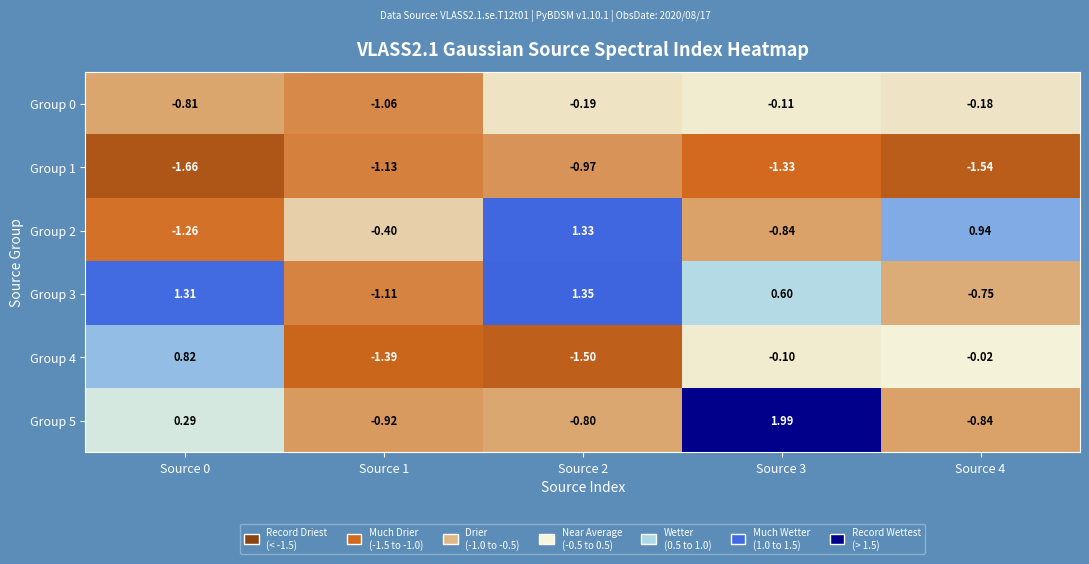

Is the value of Group 5 at Source 0 greater than the value of Group 2 at Source 2?

No